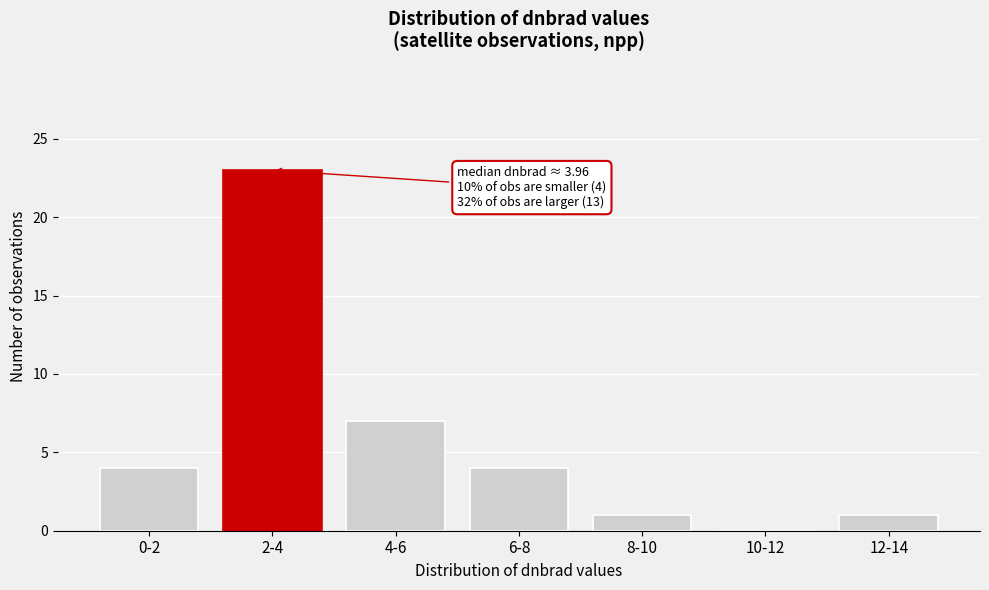

Reading left to right, extract all data points from this chart.

0-2=4	2-4=23	4-6=7	6-8=4	8-10=1	10-12=0	12-14=1